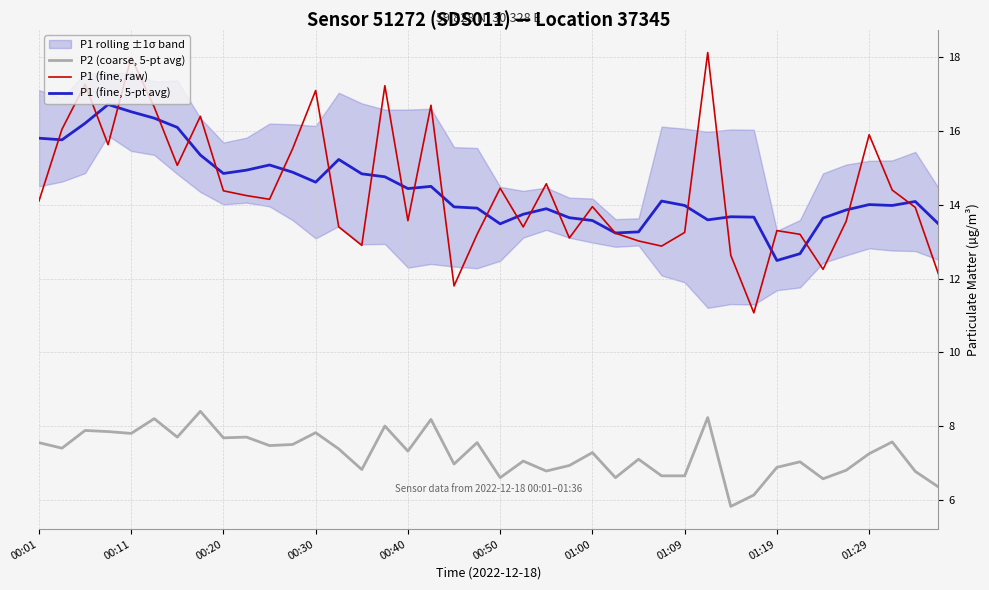

True or false: P2 (coarse, 5-pt avg) and P1 (fine, raw) cross at least once.

False